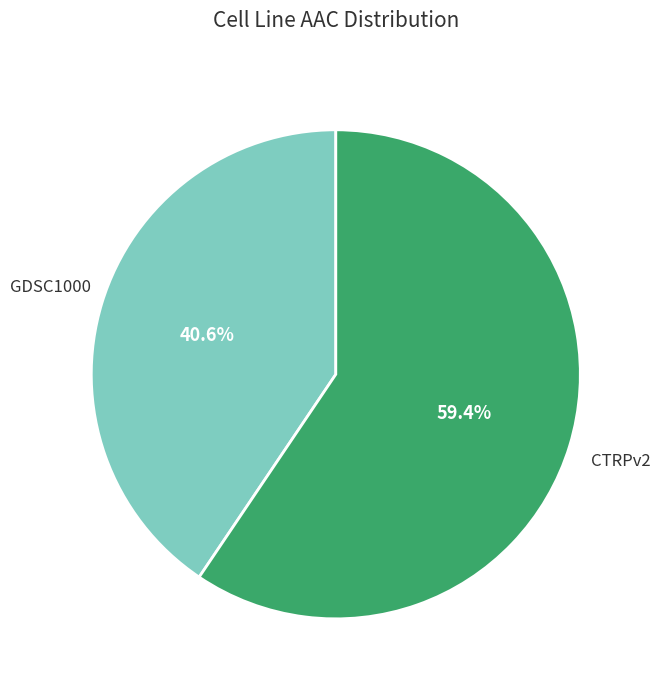

What is the majority slice?

CTRPv2